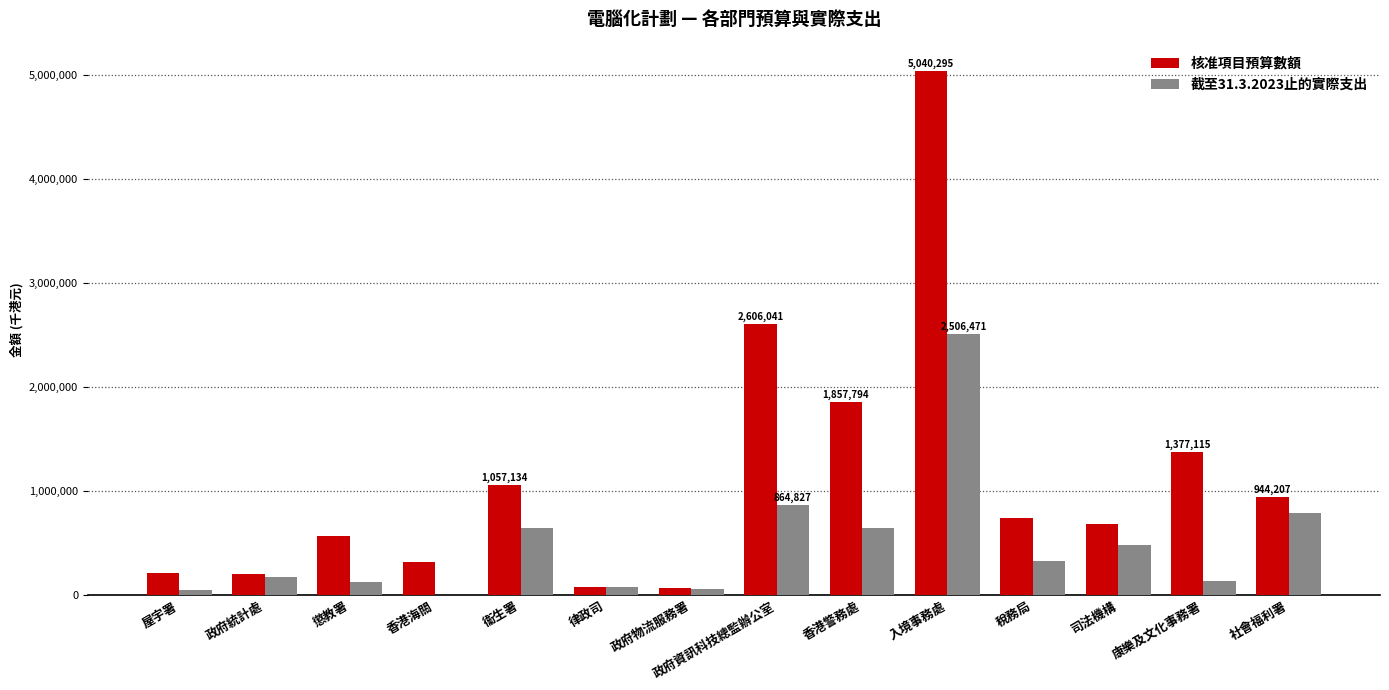

Read the 核准項目預算數額 value at 社會福利署.

944207